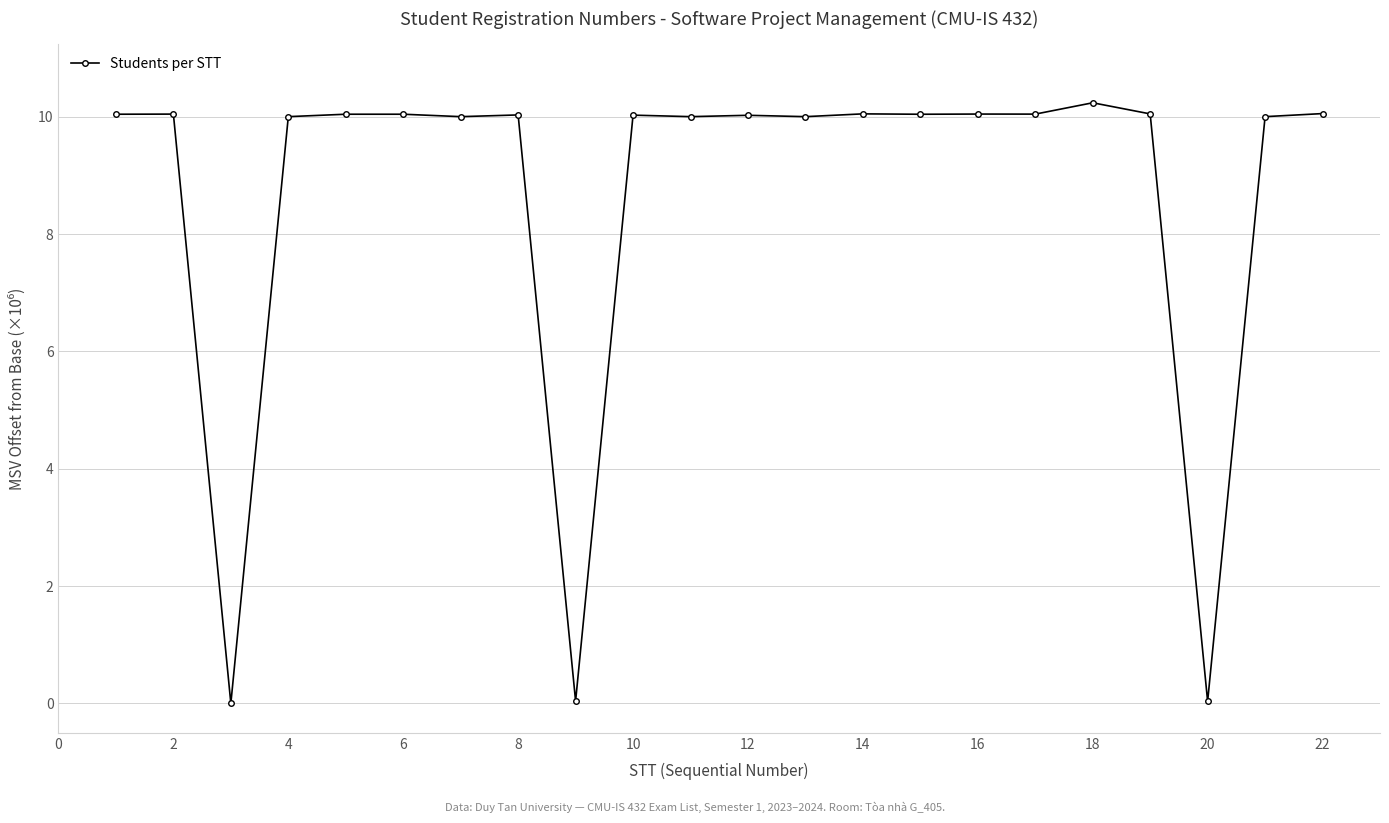

What is the greatest value displayed?

10.2